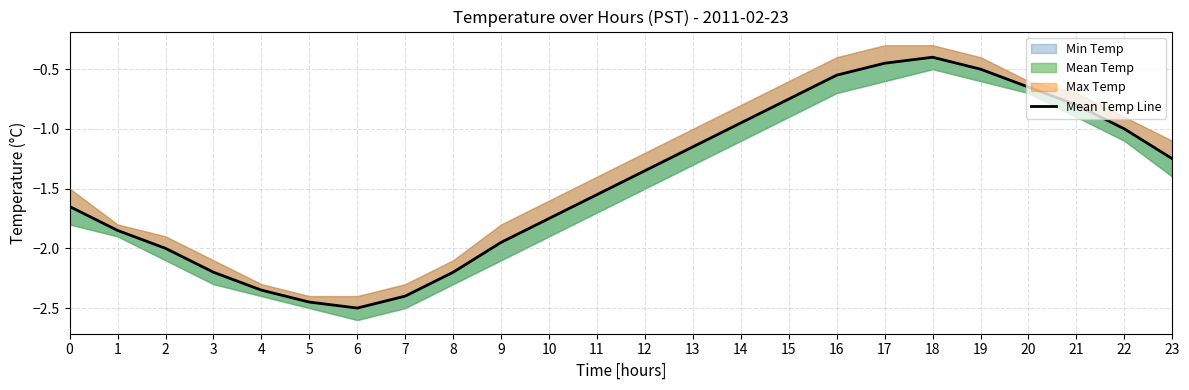

Reading left to right, transcribe all the data shown in this chart.

0=-1.6	1=-1.9	2=-2.0	3=-2.2	4=-2.4	5=-2.5	6=-2.5	7=-2.4	8=-2.2	9=-1.9	10=-1.8	11=-1.6	12=-1.4	13=-1.1	14=-0.9	15=-0.8	16=-0.6	17=-0.5	18=-0.4	19=-0.5	20=-0.7	21=-0.8	22=-1.0	23=-1.2